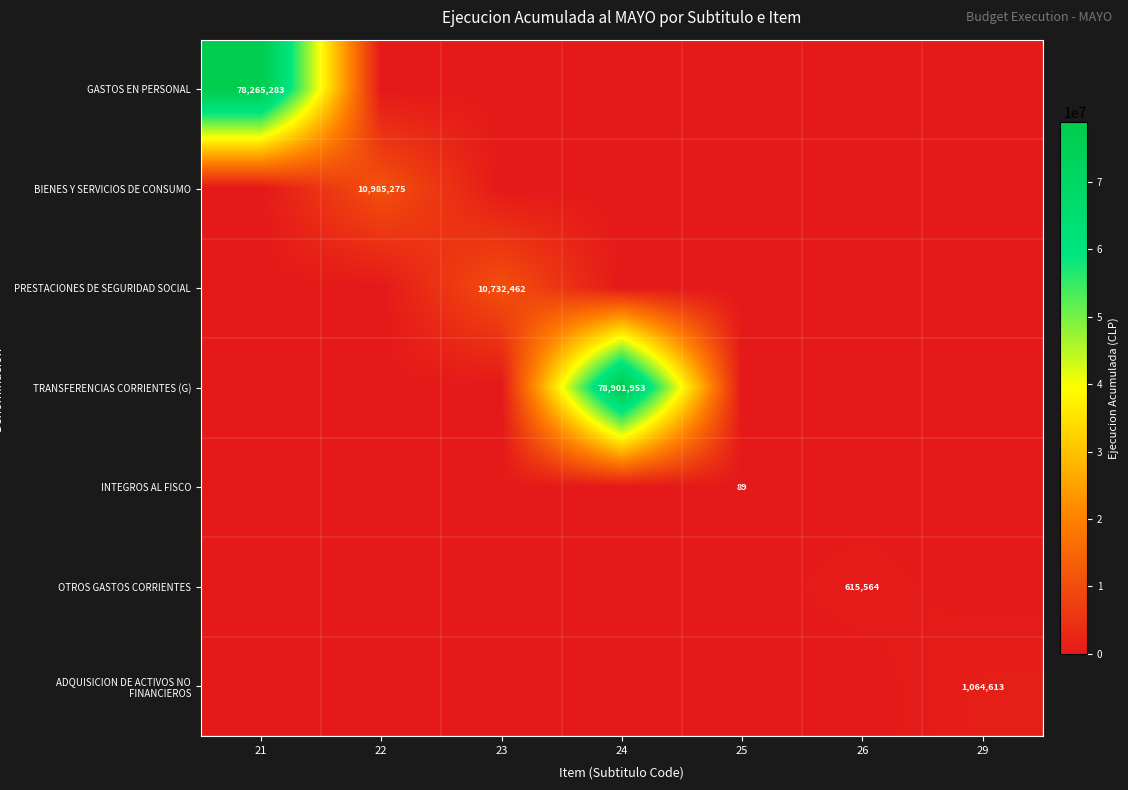

The TRANSFERENCIAS CORRIENTES (G) series shows 27840478 at 24. True or false?

False